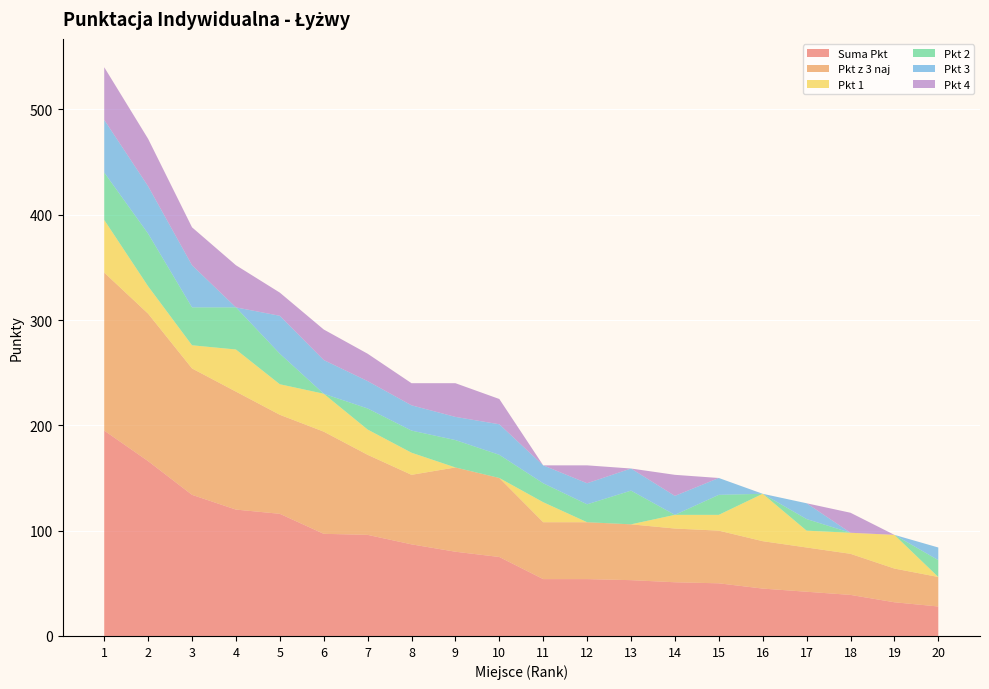

Reading left to right, list all the values displayed in this chart.

Suma Pkt: 195	166	134	120	116	97	96	87	80	75	54	54	53	51	50	45	42	39	32	28
Pkt z 3 naj: 150	140	120	112	94	97	76	66	80	75	54	54	53	51	50	45	42	39	32	28
Pkt 1: 50	26	22	40	29	36	24	21	0	0	19	0	0	13	15	45	16	20	32	0
Pkt 2: 45	50	36	40	29	0	20	21	26	22	18	17	32	0	19	0	11	0	0	16
Pkt 3: 50	45	40	0	36	32	26	24	22	29	17	20	21	18	16	0	15	0	0	12
Pkt 4: 50	45	36	40	22	29	26	21	32	24	0	17	0	20	0	0	0	19	0	0